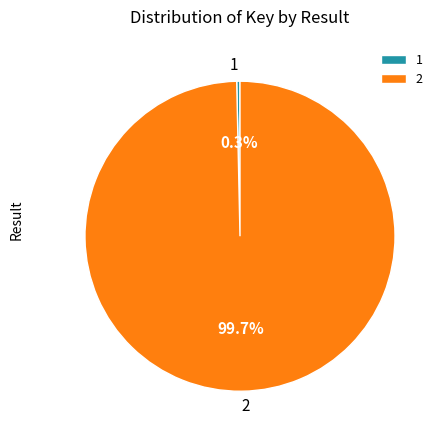

Which slice represents more than half of the pie?

2